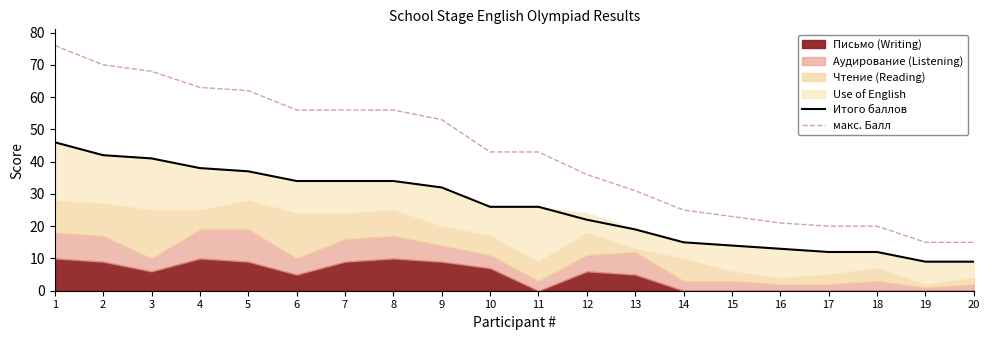

True or false: Итого баллов and макс. Балл cross at least once.

False